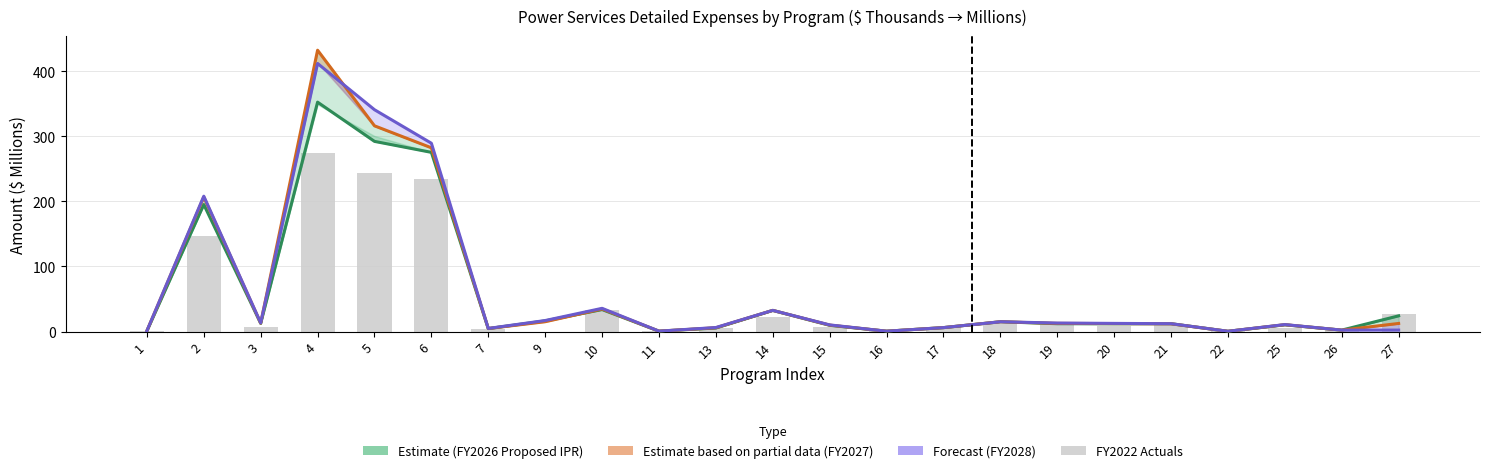

What is the value of the FY2022 Actuals bar at the 13th from the left?

7.5